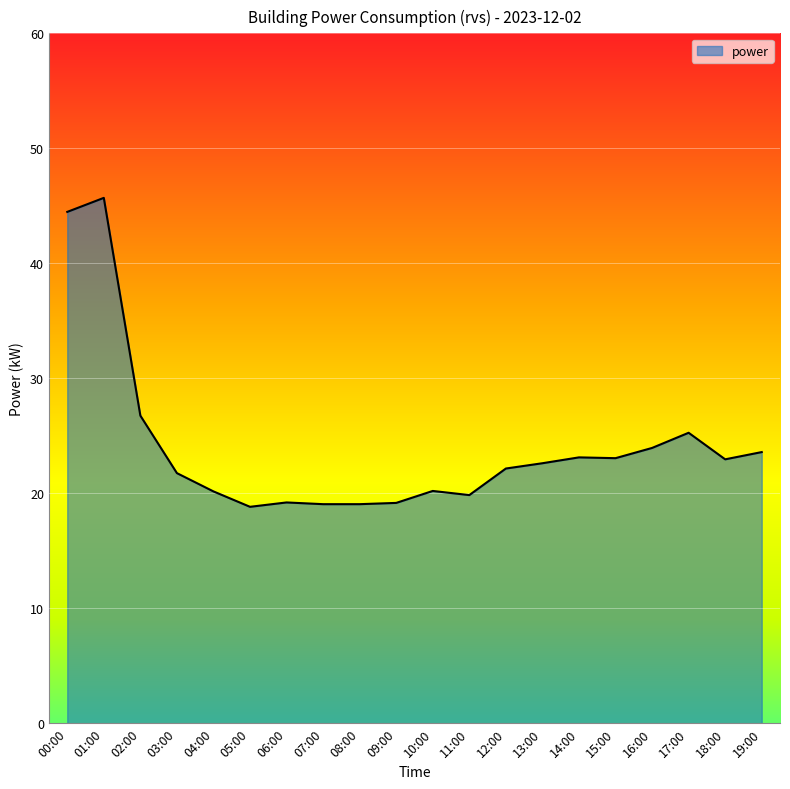

How many distinct data groups are displayed?

1